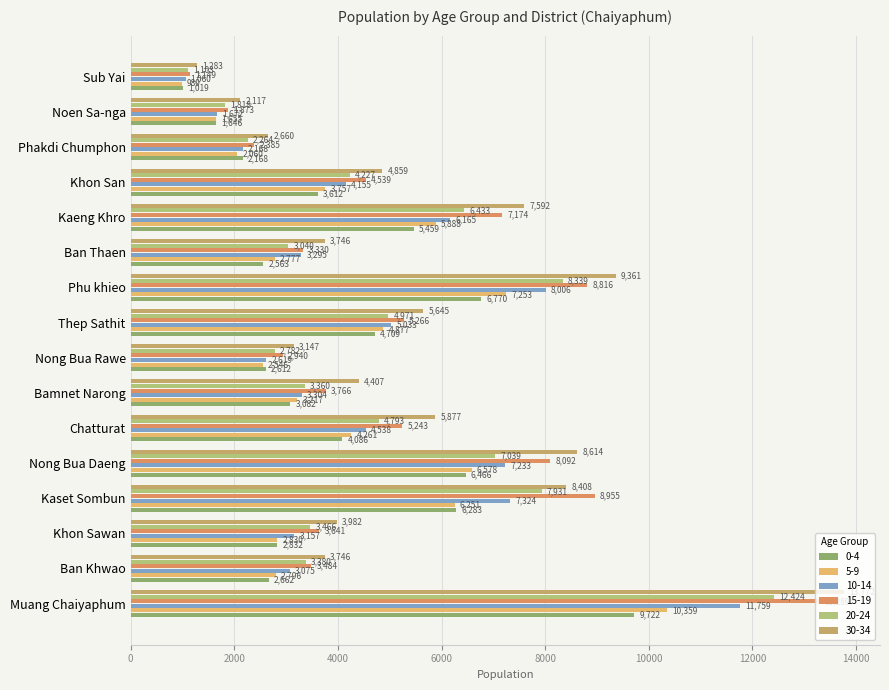

What is the difference between the maximum and minimum values in the 5-9 series?

9370